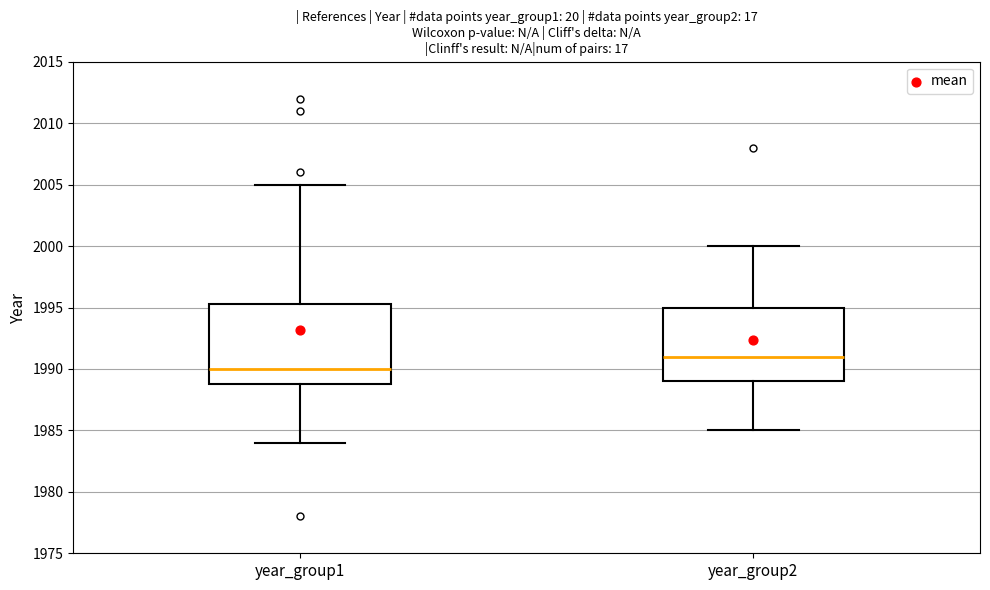

Reading left to right, read every box against the y-axis: the position of its median line, the range the box covers, and the ends of its whiskers. The values are not printed on the chart, so give them approximately, as read against the axis.

year_group1: median 1990.0, box 1989.0 to 1995.5, whiskers 1984.0 to 2005.0
year_group2: median 1991.0, box 1989.0 to 1995.0, whiskers 1985.0 to 2000.0